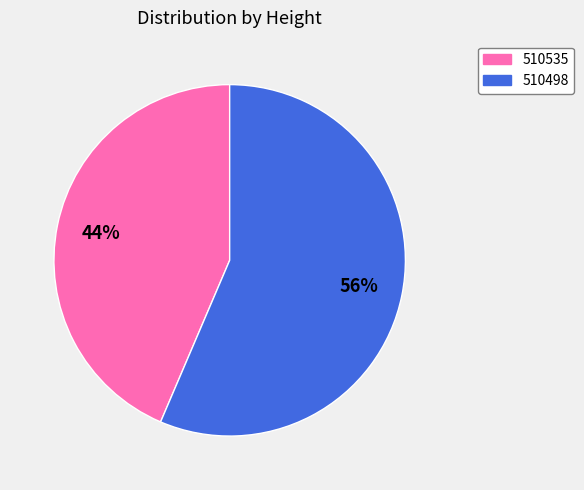

Combined, do 510535 and 510498 account for over 50%?

Yes